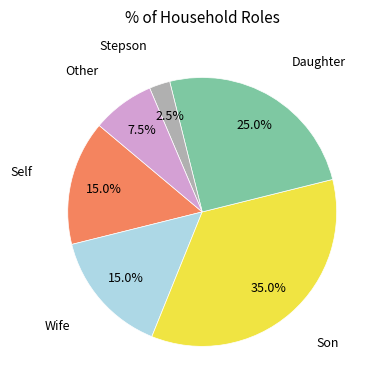

What is the largest slice in the pie chart?

Son